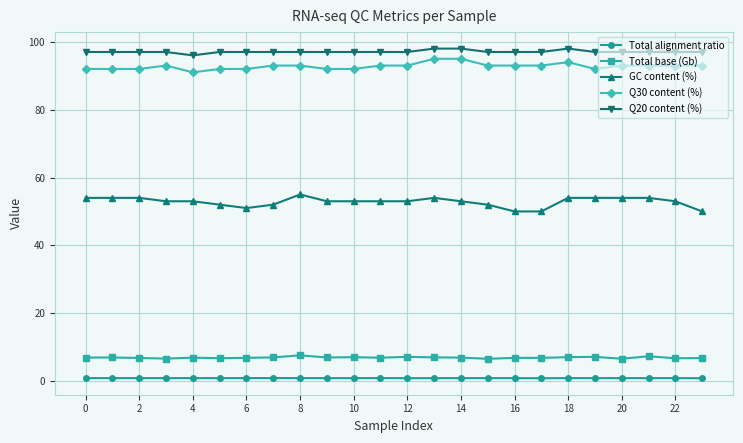

What is the maximum value shown in the chart?

98.0